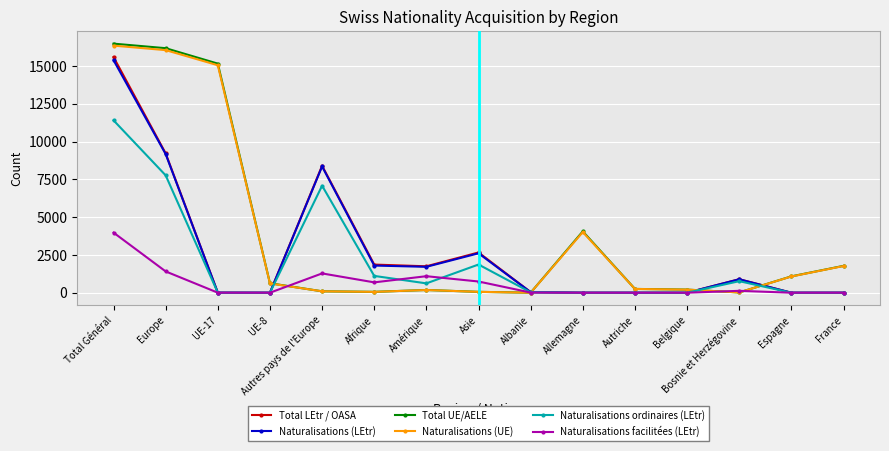

What is the value of the Total LEtr / OASA point at the 1st from the left?

15592